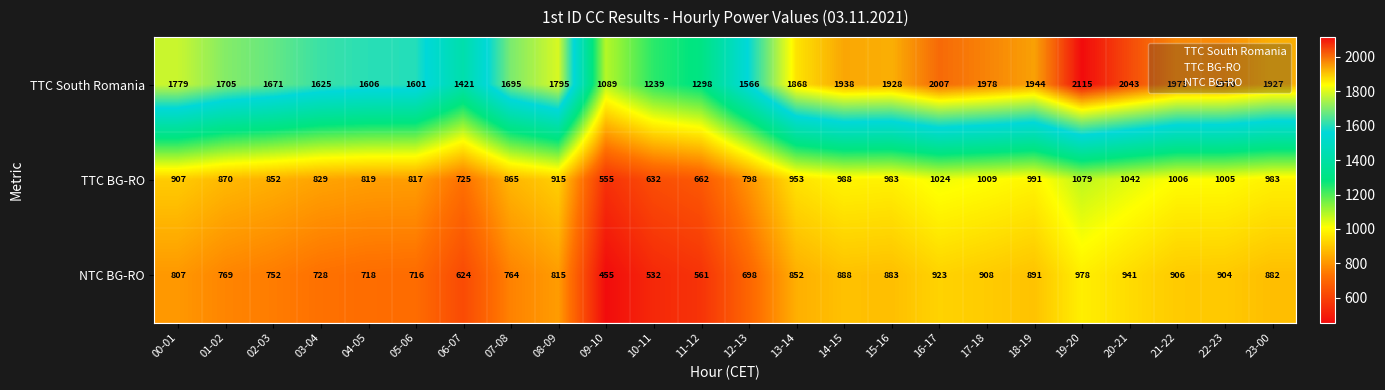

Which series has the largest total across all categories?

TTC South Romania